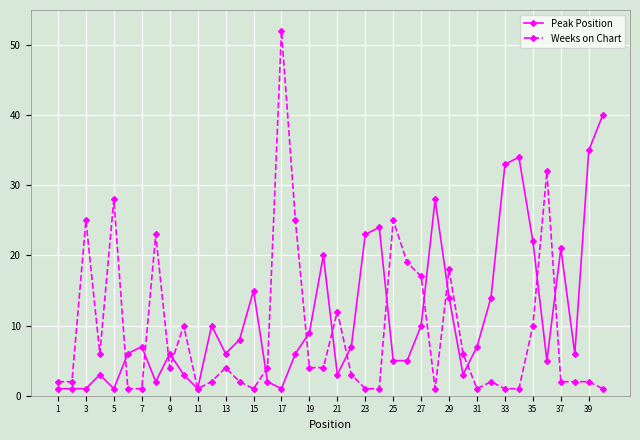

What is the sum of all Peak Position values?

448